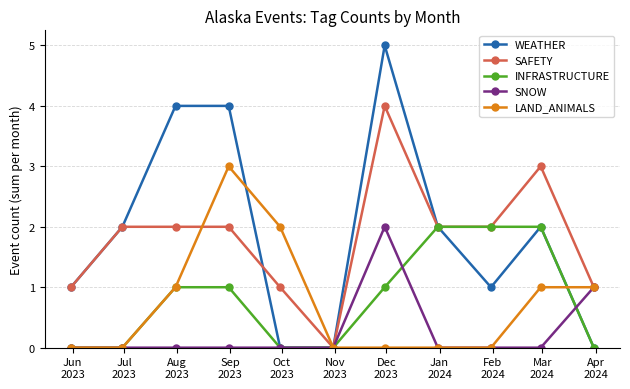

What is the highest value of the WEATHER series?

5